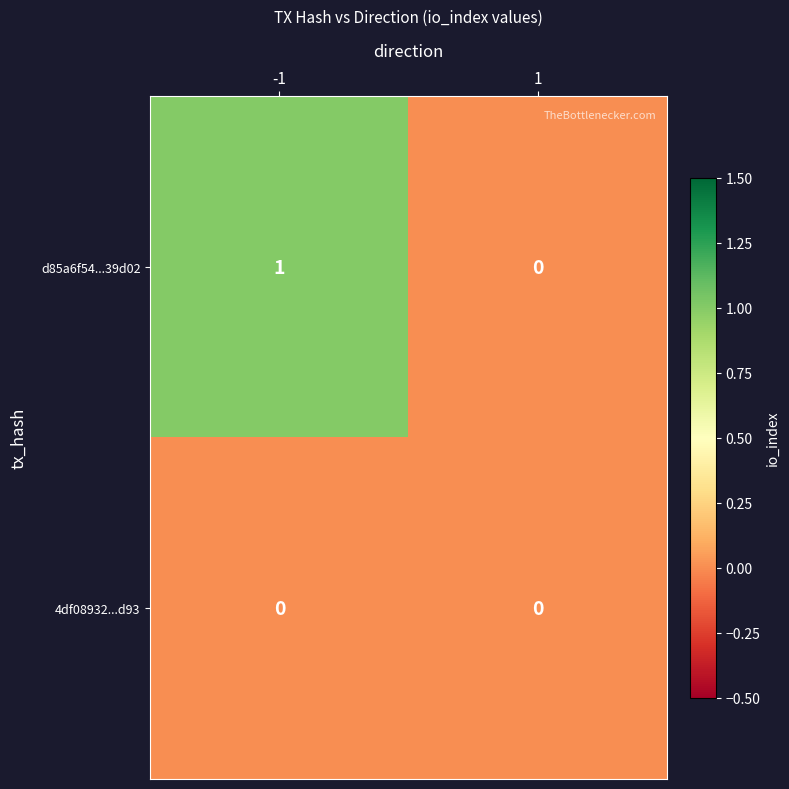

Reading left to right, transcribe all the data shown in this chart.

d85a6f54...39d02: 1	0
4df08932...d93: 0	0